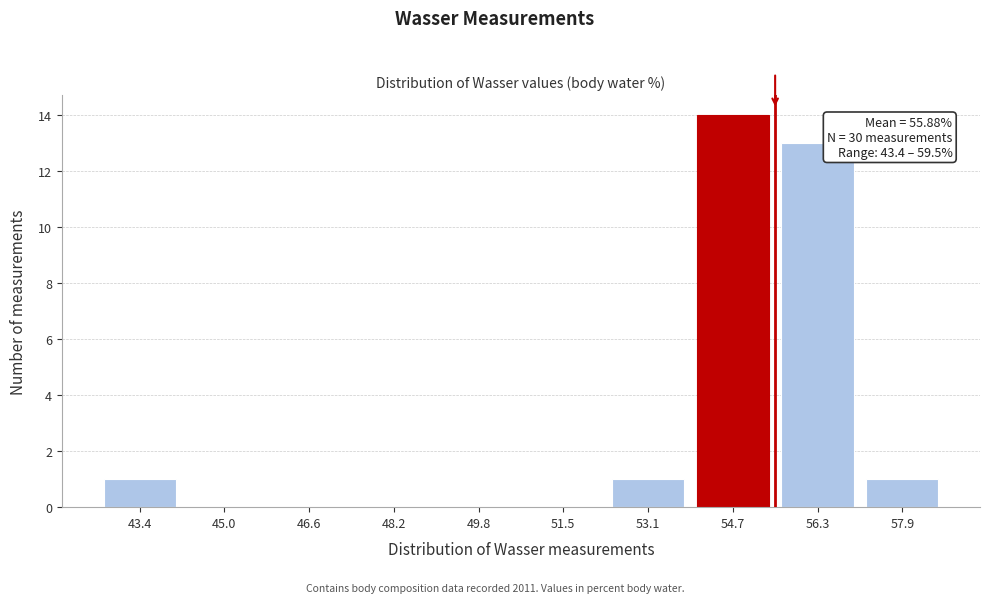

Reading left to right, transcribe all the data shown in this chart.

43.4=1	45.0=0	46.6=0	48.2=0	49.8=0	51.5=0	53.1=1	54.7=14	56.3=13	57.9=1